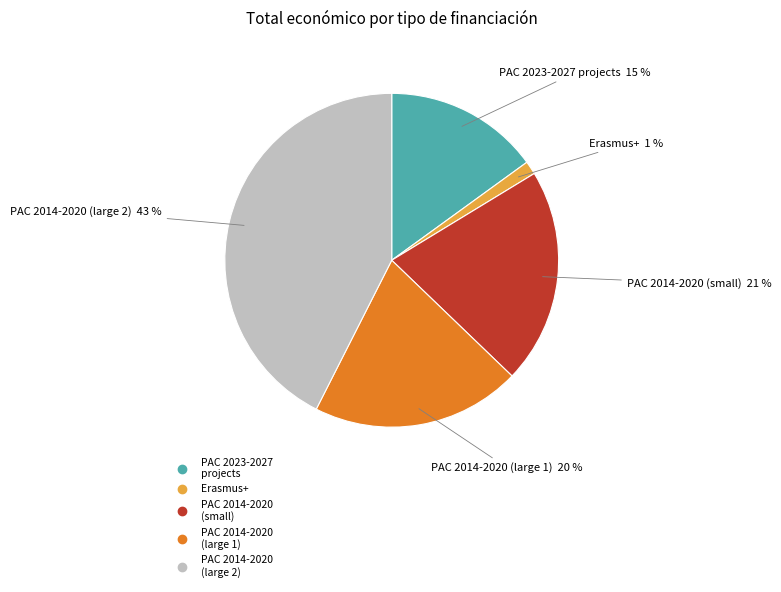

Count the number of slices in the pie.

5